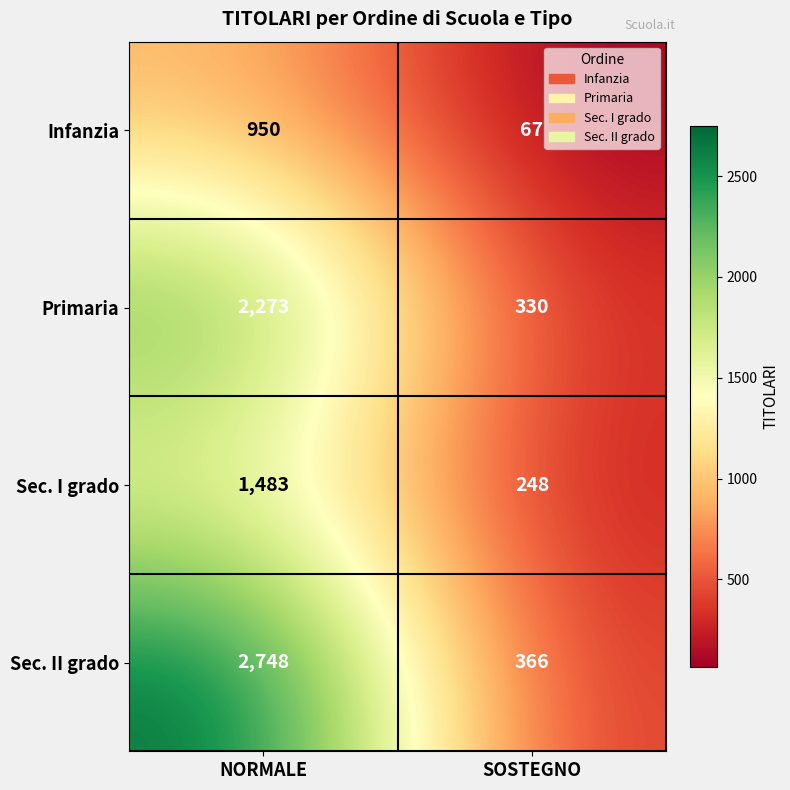

Rank the series by their maximum value, from highest to lowest.

Sec. II grado, Primaria, Sec. I grado, Infanzia